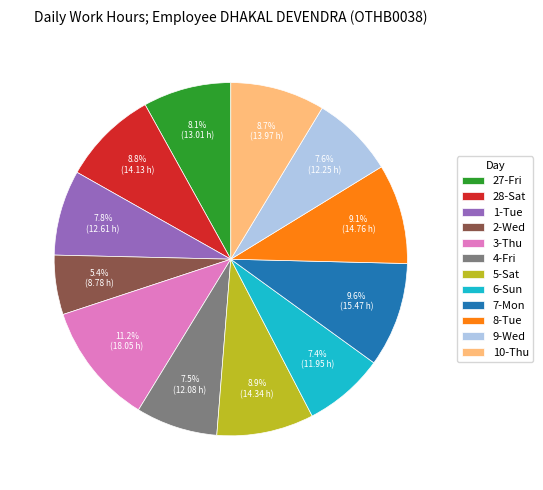

Which category has the biggest portion of the pie?

3-Thu